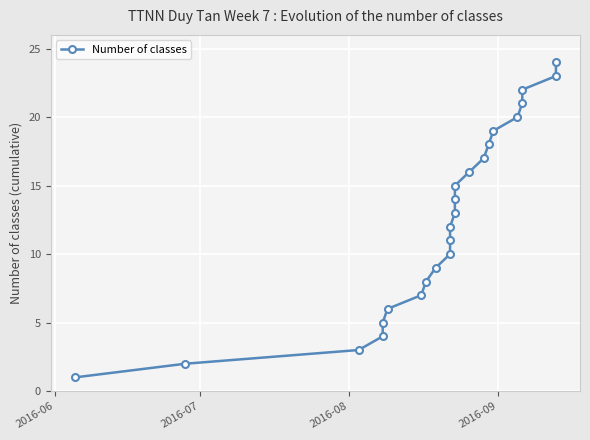

True or false: the data has more than 0 interior local peaks.

False